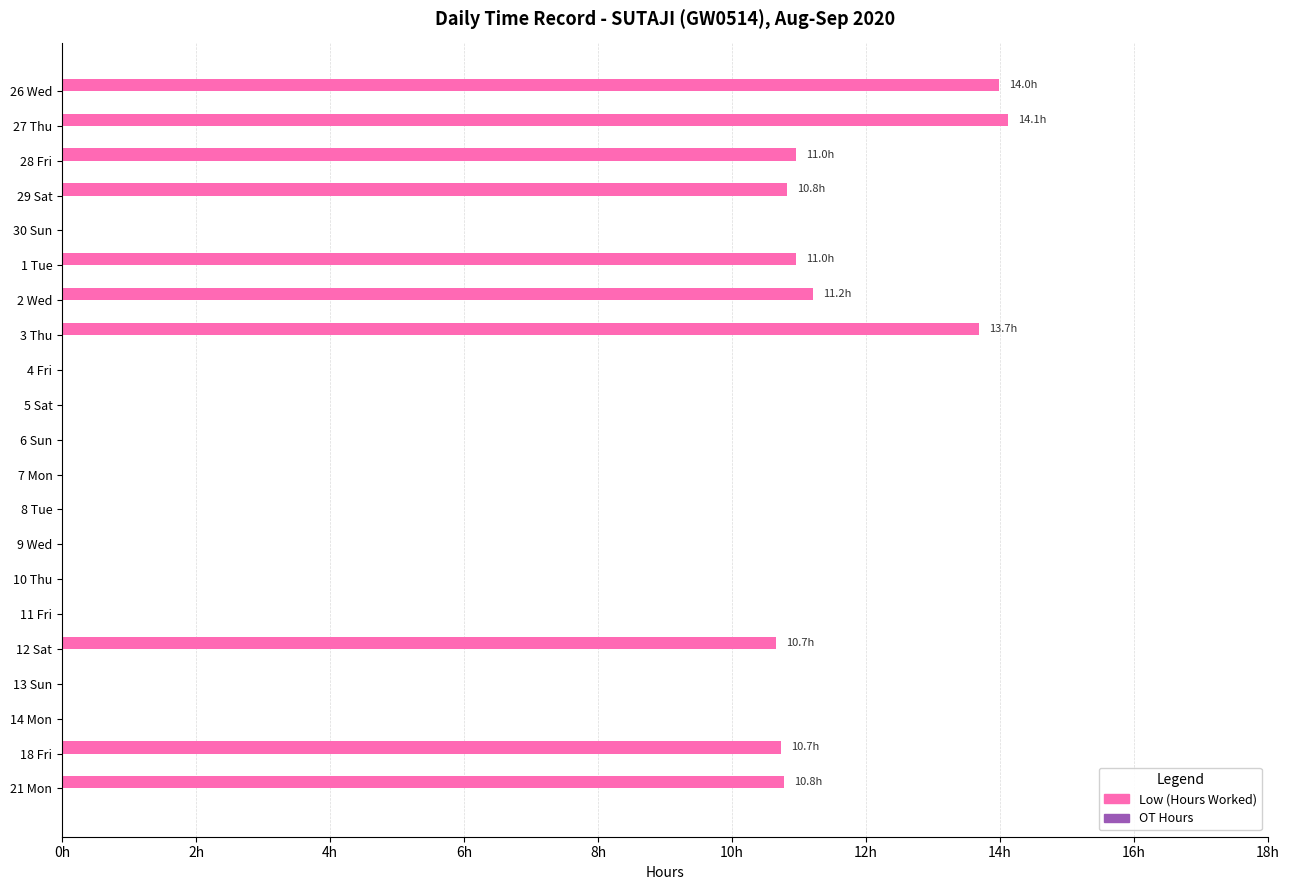

Are the bars horizontal?

Yes